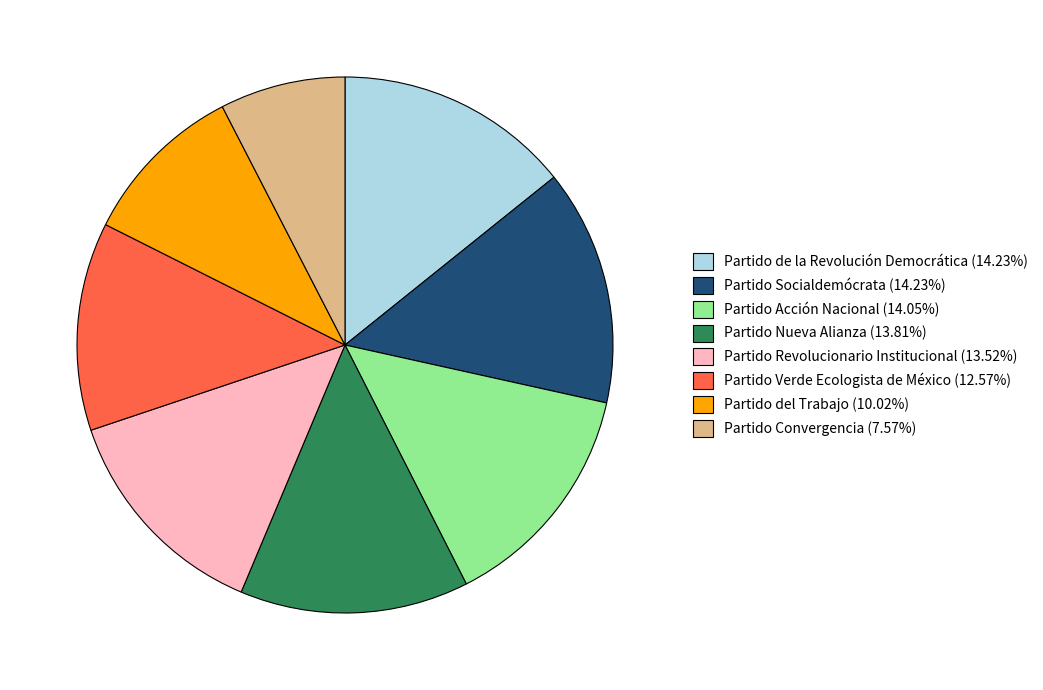

True or false: Partido Socialdemócrata accounts for 20% of the total.

False